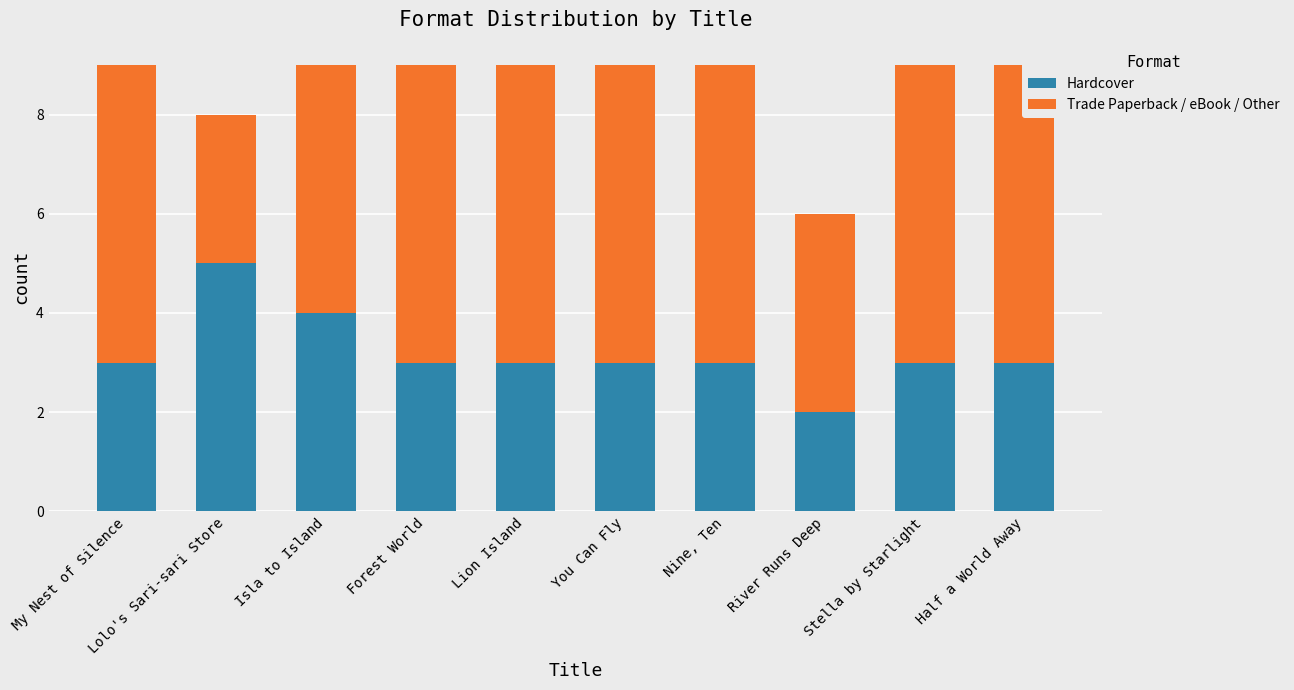

What is the label of the 7th bar from the left?

Nine, Ten